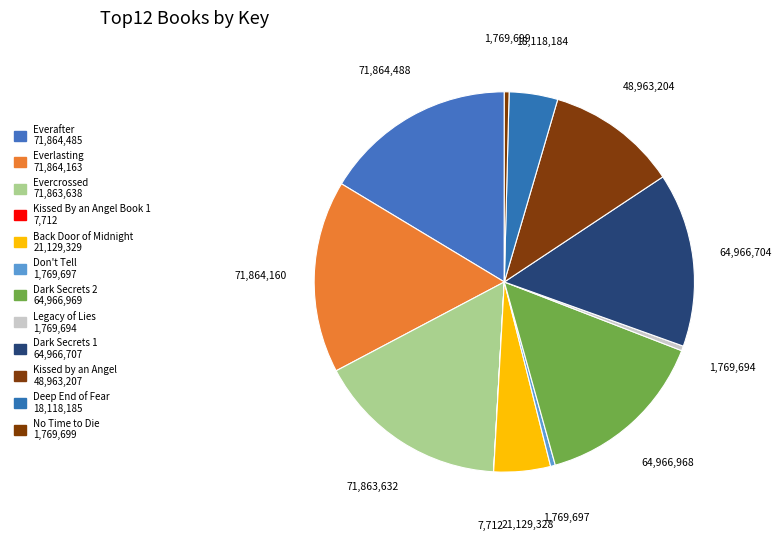

To the nearest percent, what is the average slice percentage?

8%